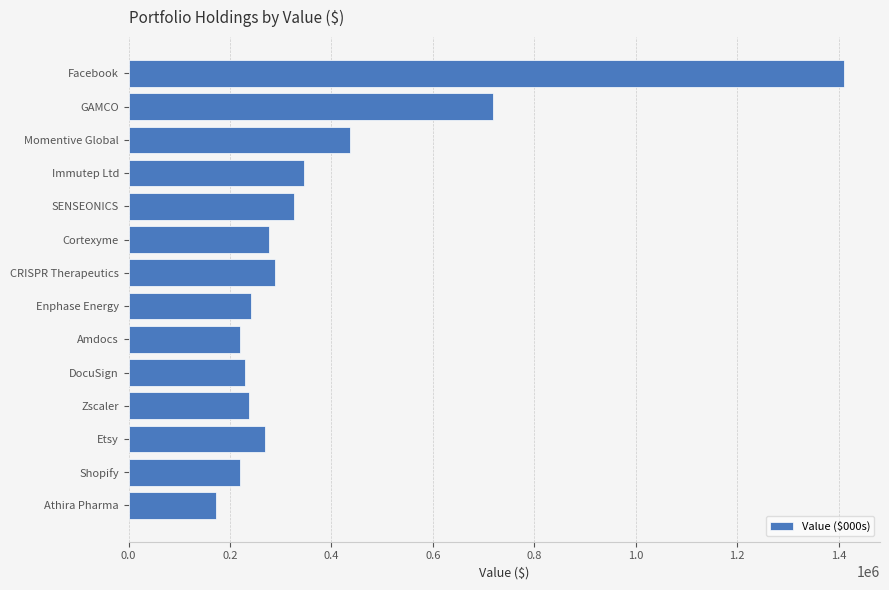

What value does the data have at GAMCO?

718000